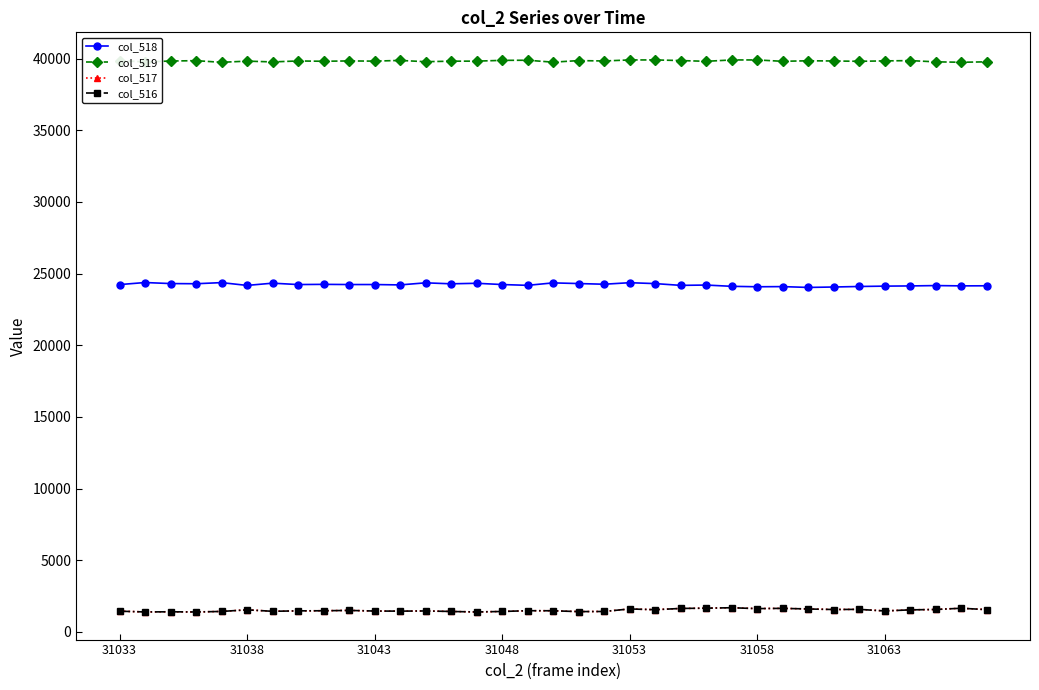

What is the value of the col_517 point at the 17th from the left?

1484